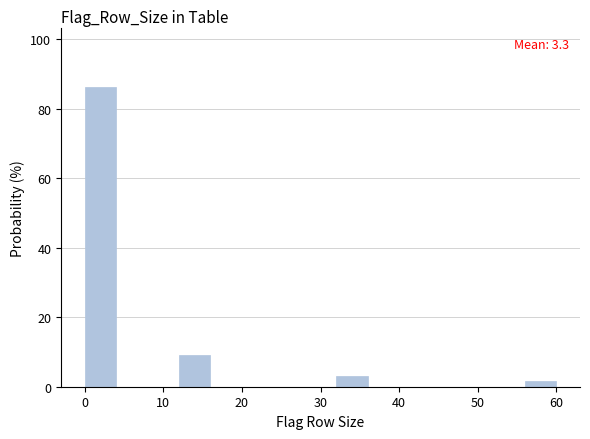

Over which range of the x-axis is the bar tallest?

0 to 4